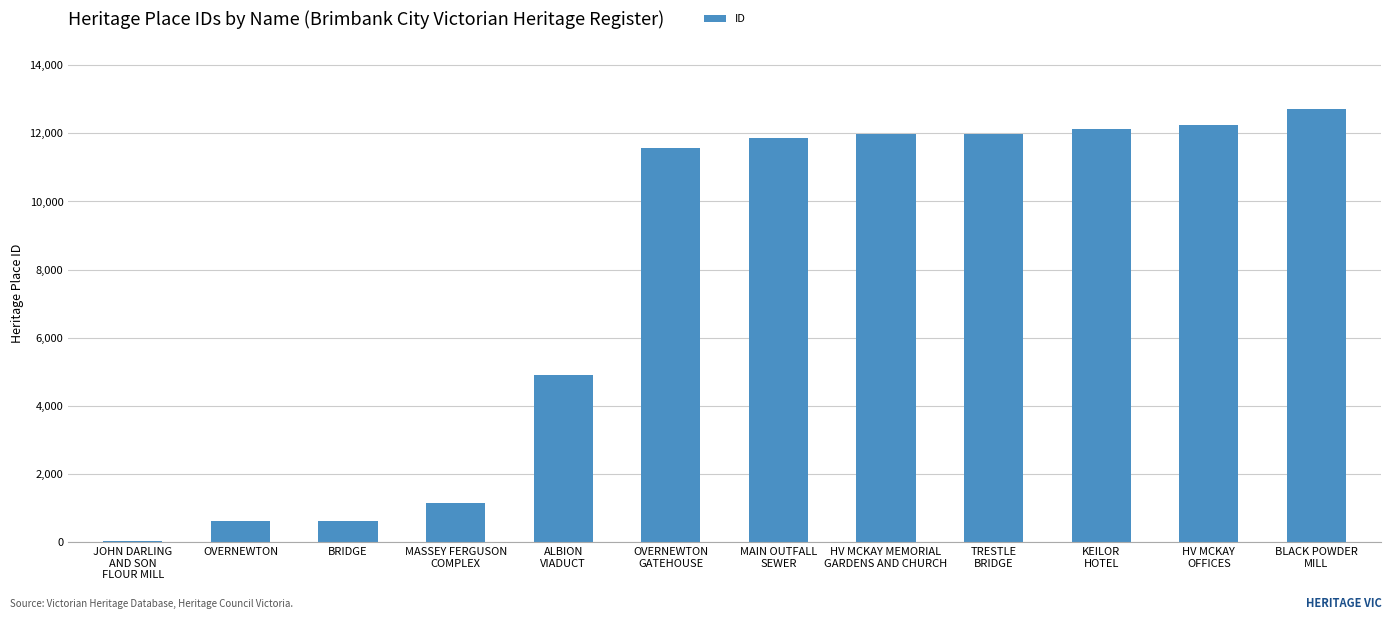

What is the ratio of the value at TRESTLE
BRIDGE to the value at HV MCKAY
OFFICES?

1.0